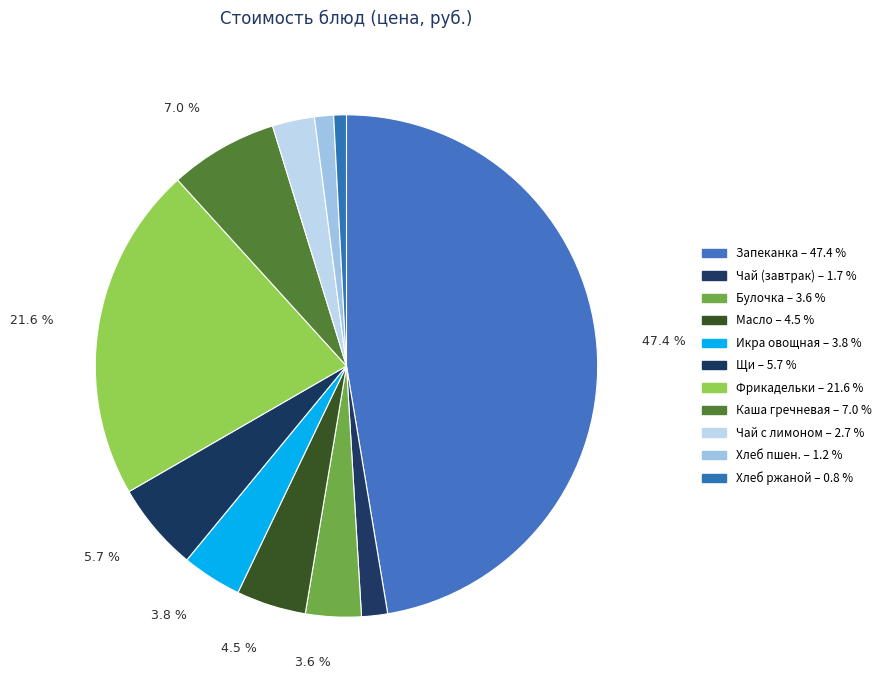

Is there any slice that represents more than half of the pie?

No